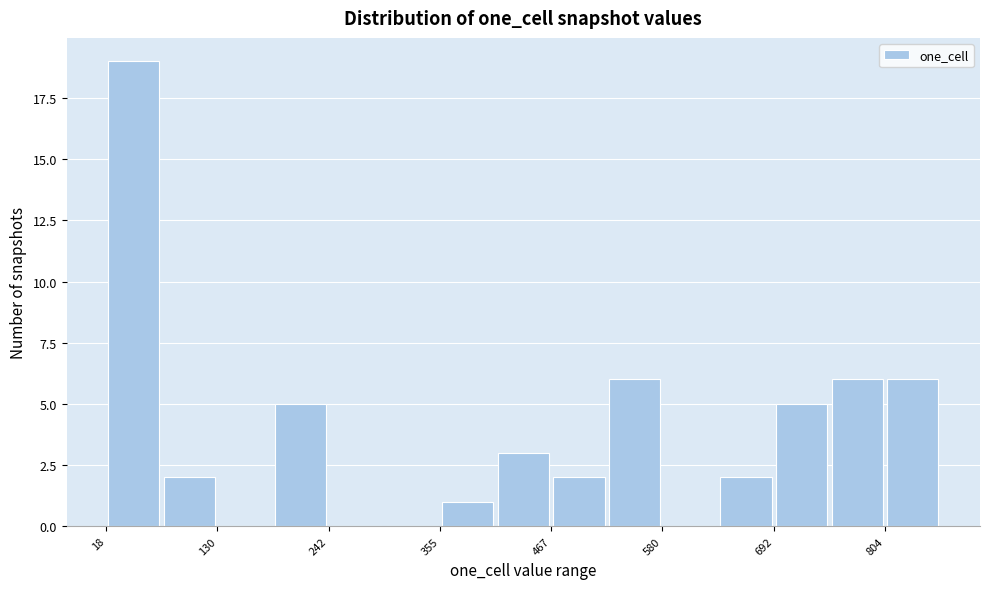

Around what value on the x-axis is the tallest bar? Give the approximate position of its centre, as read against the axis.

40